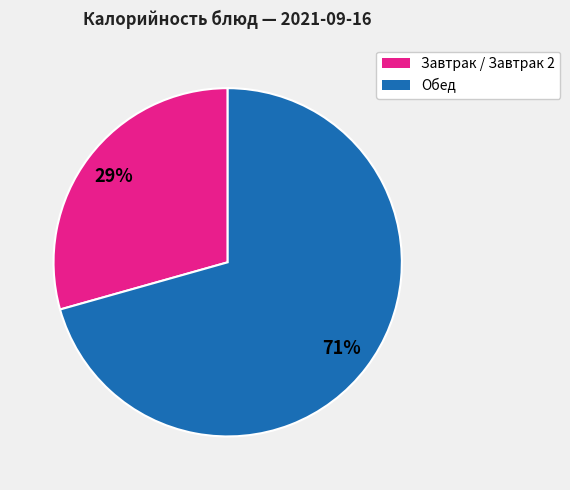

Is there any slice that represents more than half of the pie?

Yes